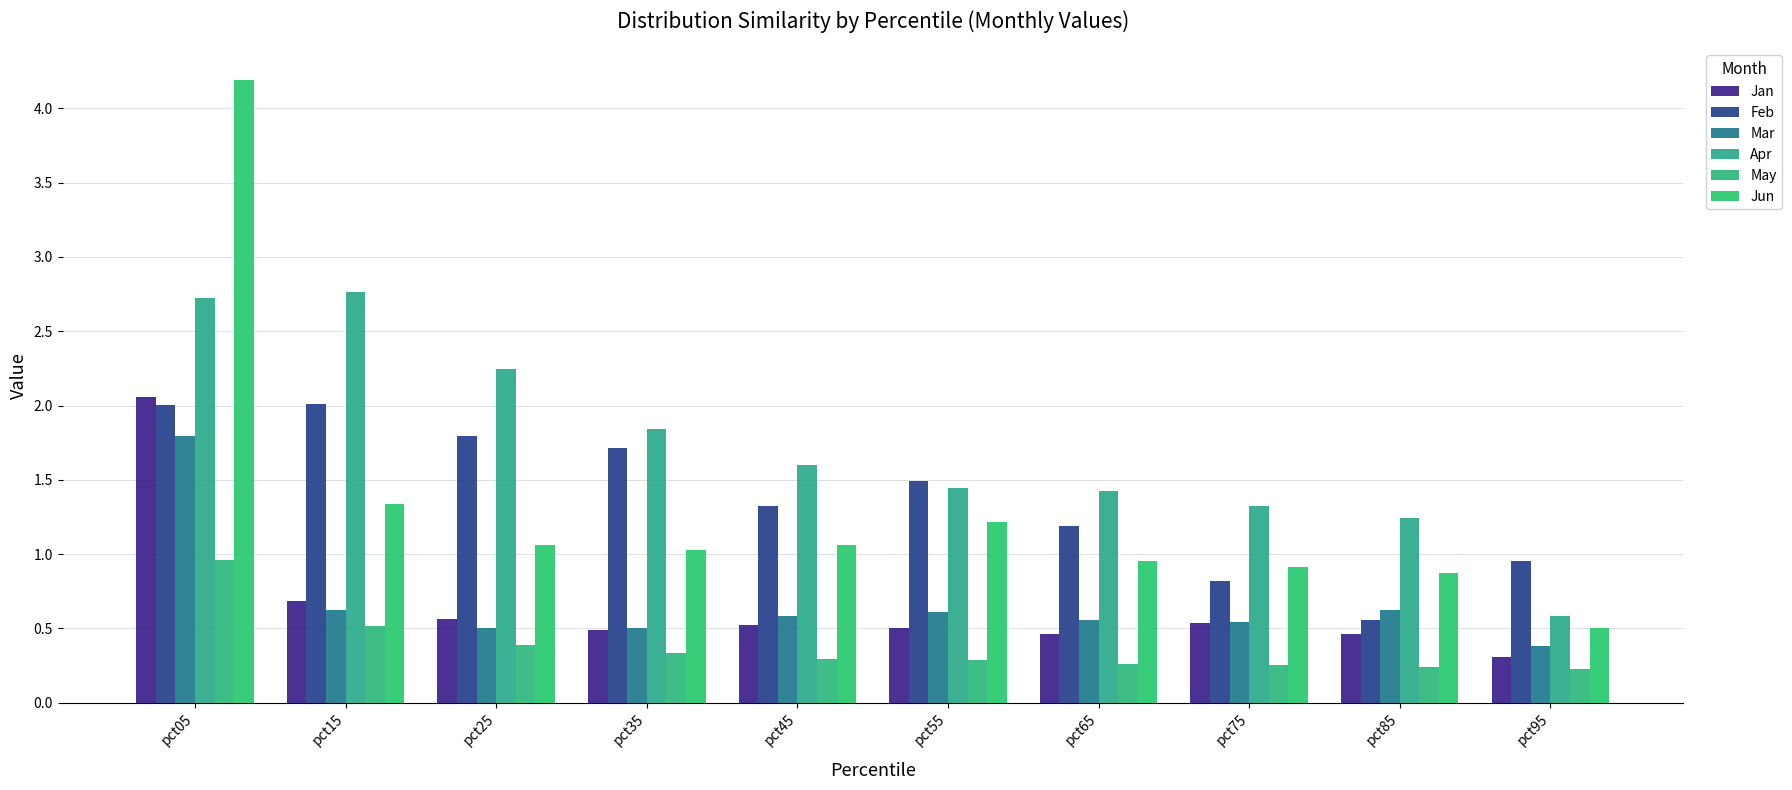

At which category does the chart reach its minimum across all series?

pct95